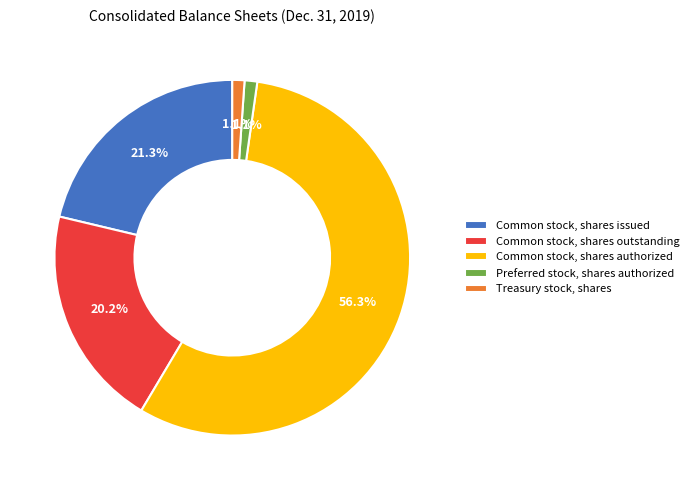

What is the largest slice in the pie chart?

Common stock, shares authorized